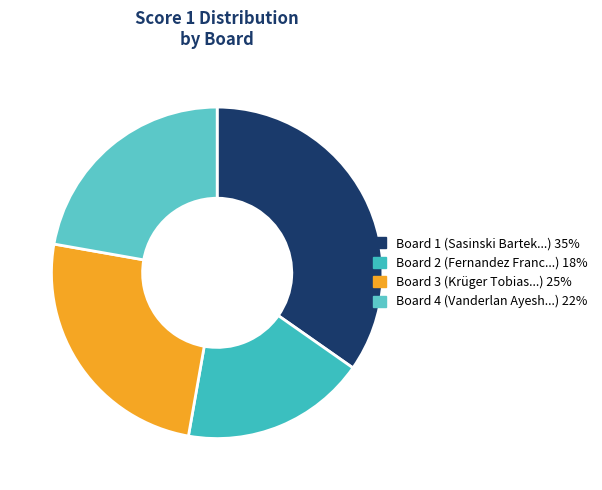

Count the number of slices in the pie.

4